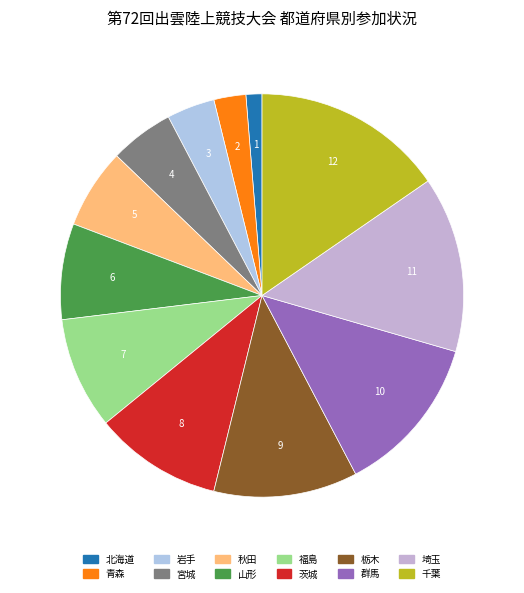

How many slices are in this pie chart?

12